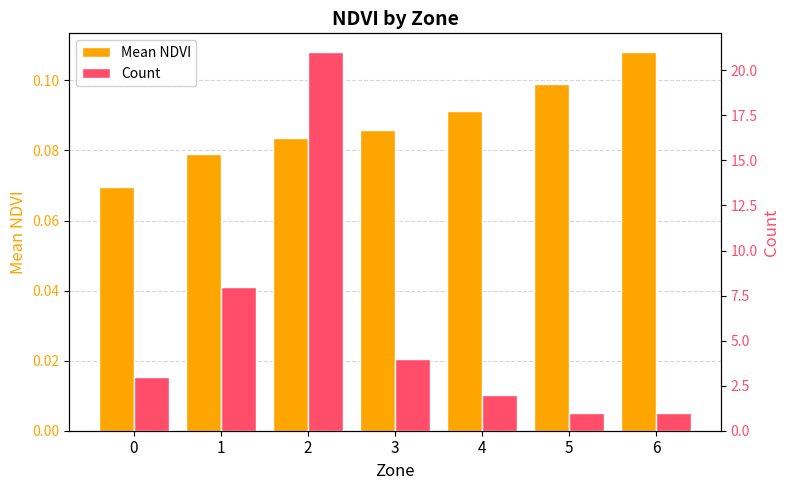

List the labels in order of Mean NDVI value, largest first.

6, 5, 4, 3, 2, 1, 0